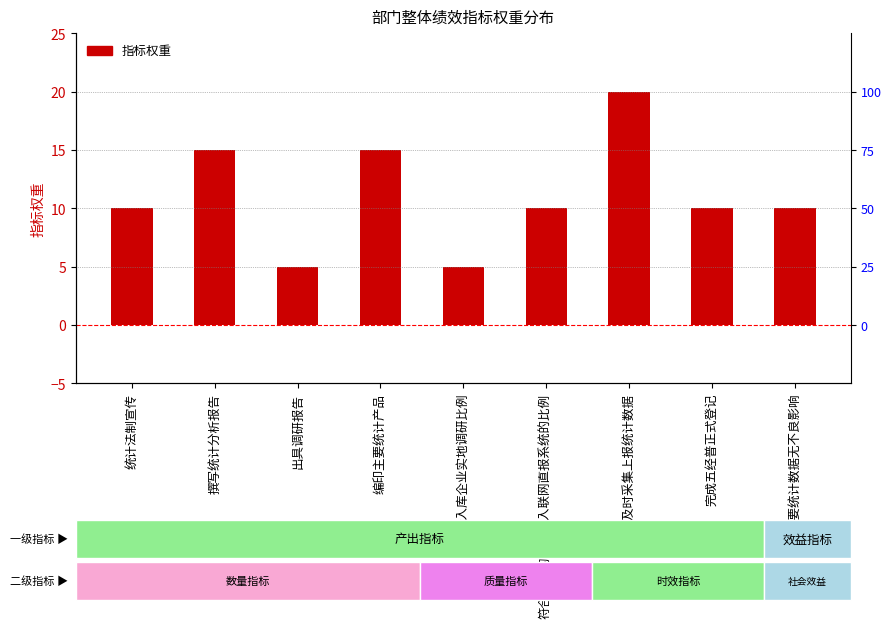

List the labels in order of value, smallest first.

出具调研报告, 新入库企业实地调研比例, 统计法制宣传, 符合要求的企业进入联网直报系统的比例, 完成五经普正式登记, 主要统计数据无不良影响, 撰写统计分析报告, 编印主要统计产品, 每月及时采集上报统计数据